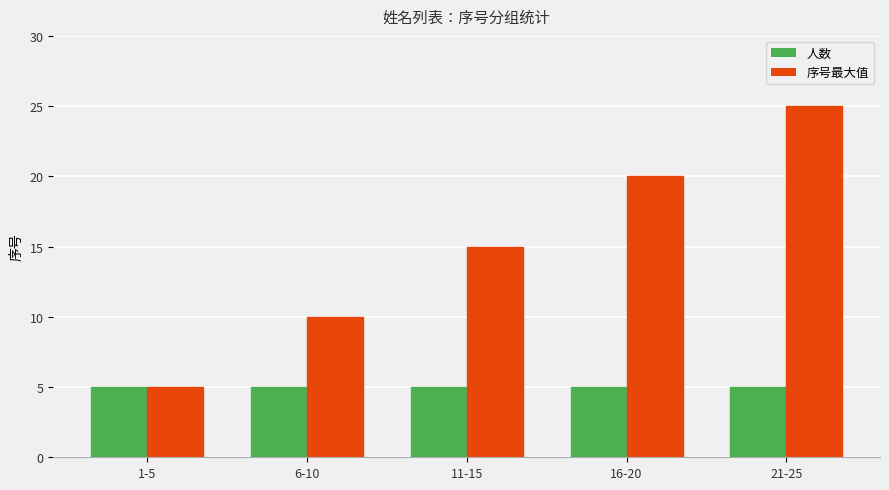

Are the bars horizontal?

No